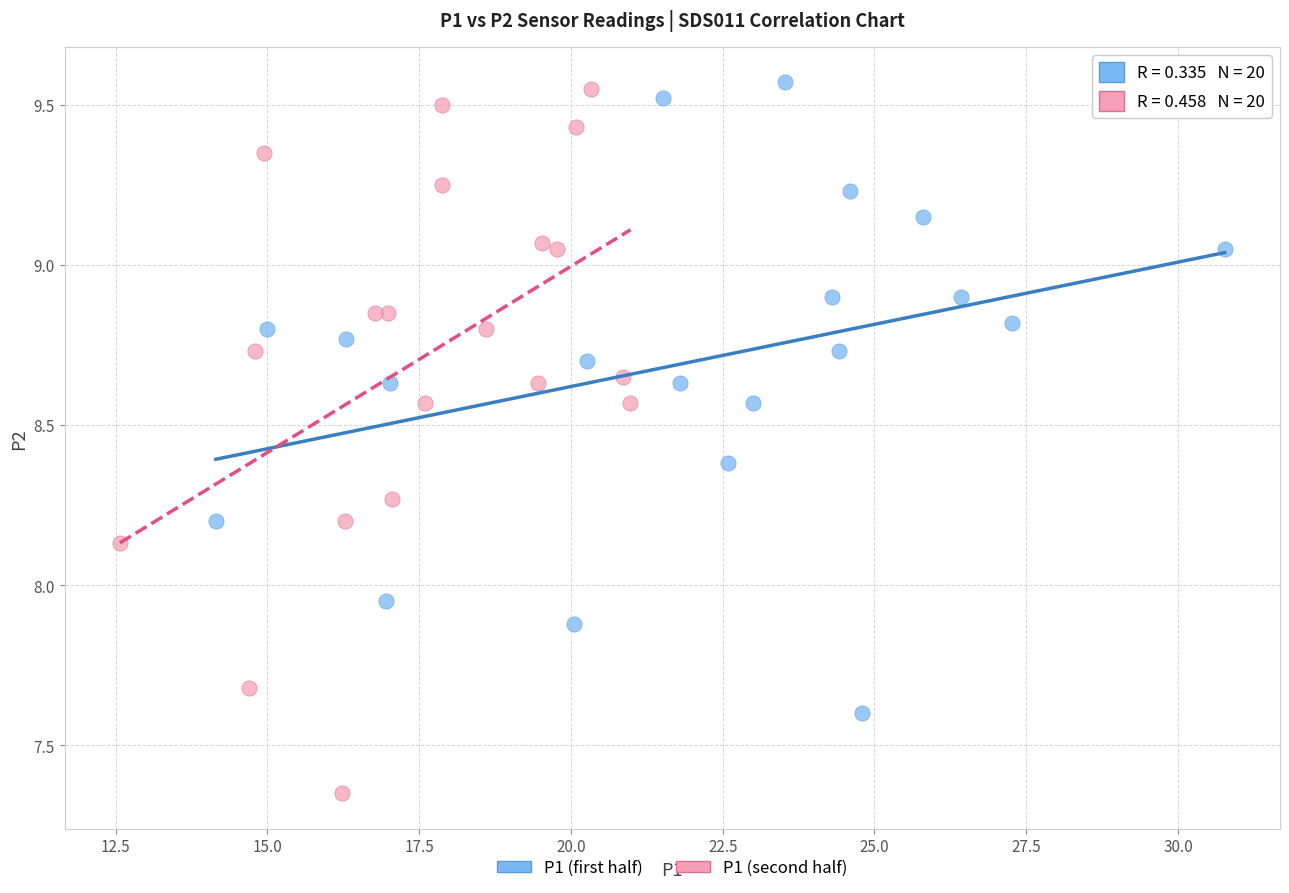

Which series has the widest spread of Y values?

P1 (second half)